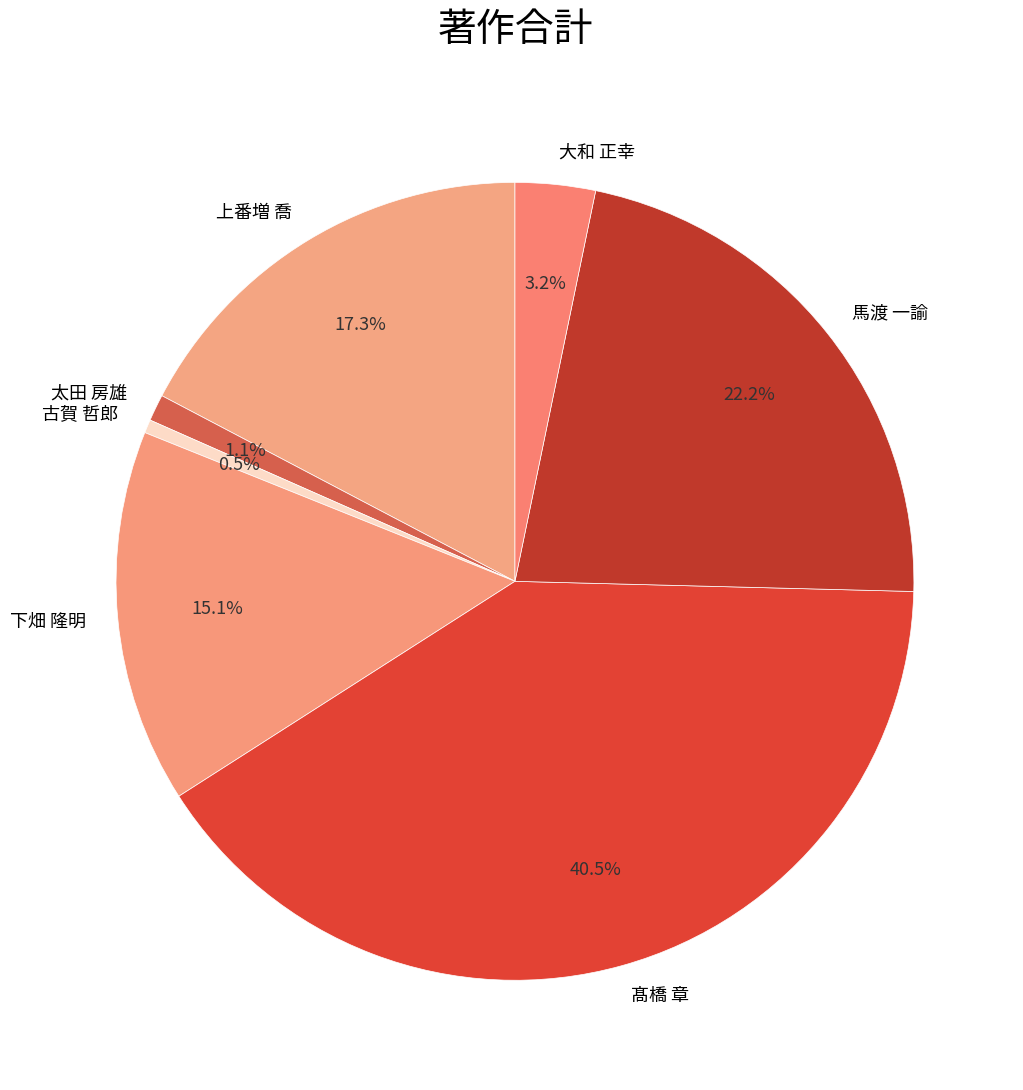

The 太田 房雄 slice represents 11% of the pie. True or false?

False